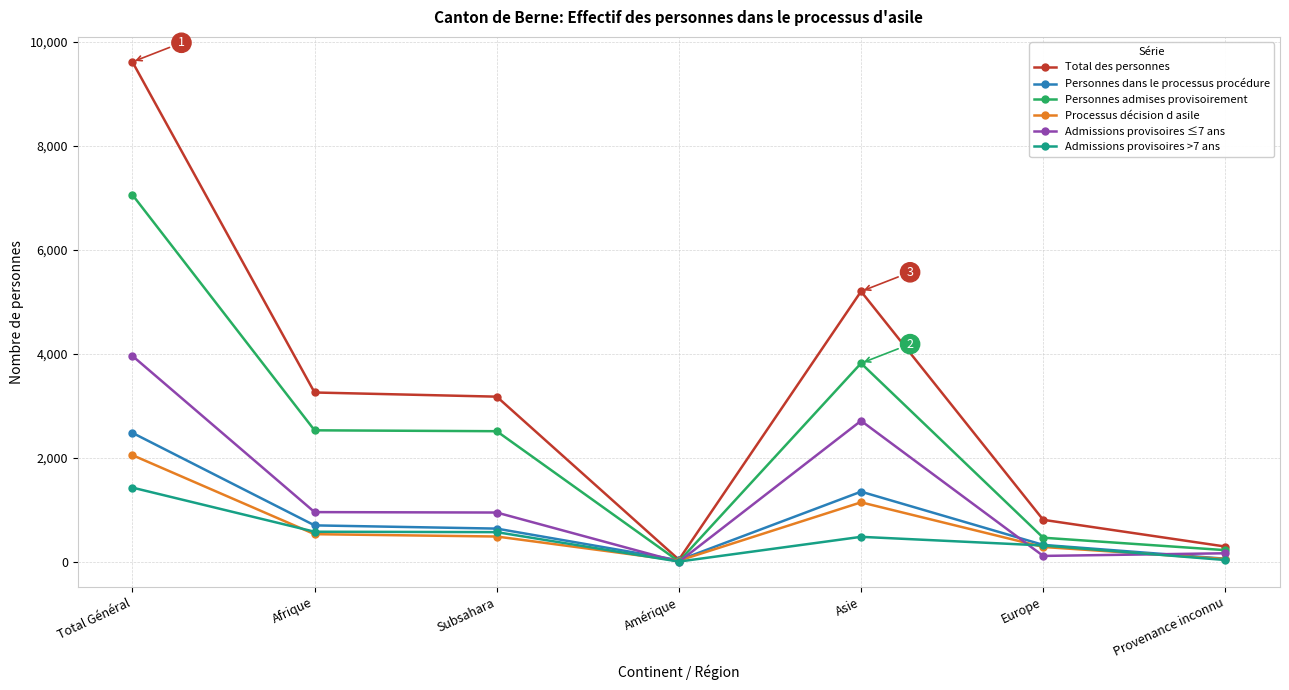

At which category is the sum across all series the highest?

Total Général